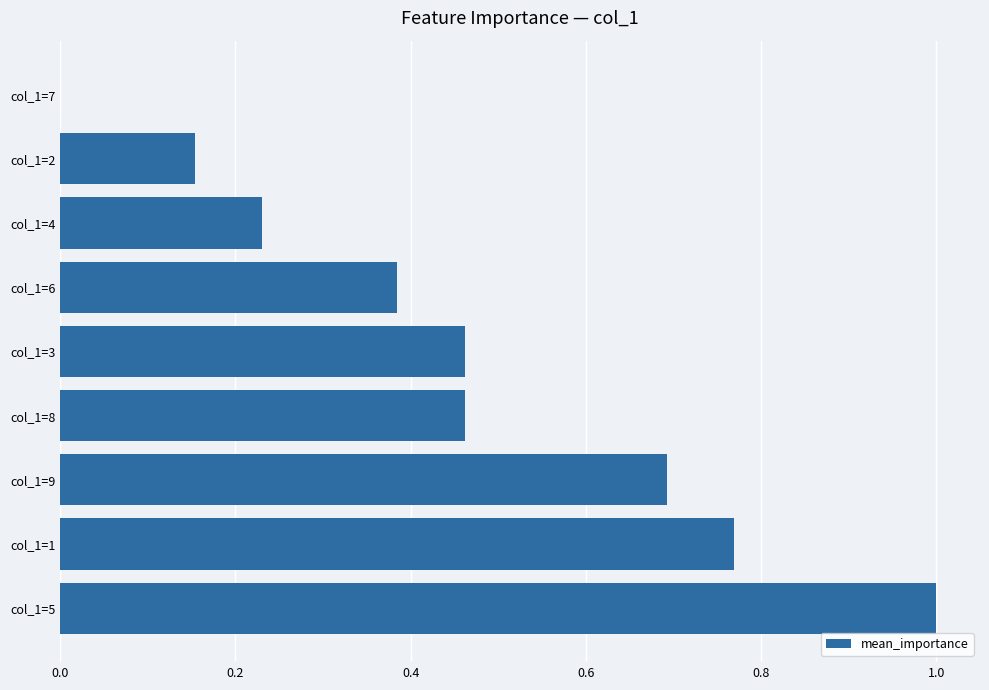

Is it true that the value at col_1=1 is 0.3?

False